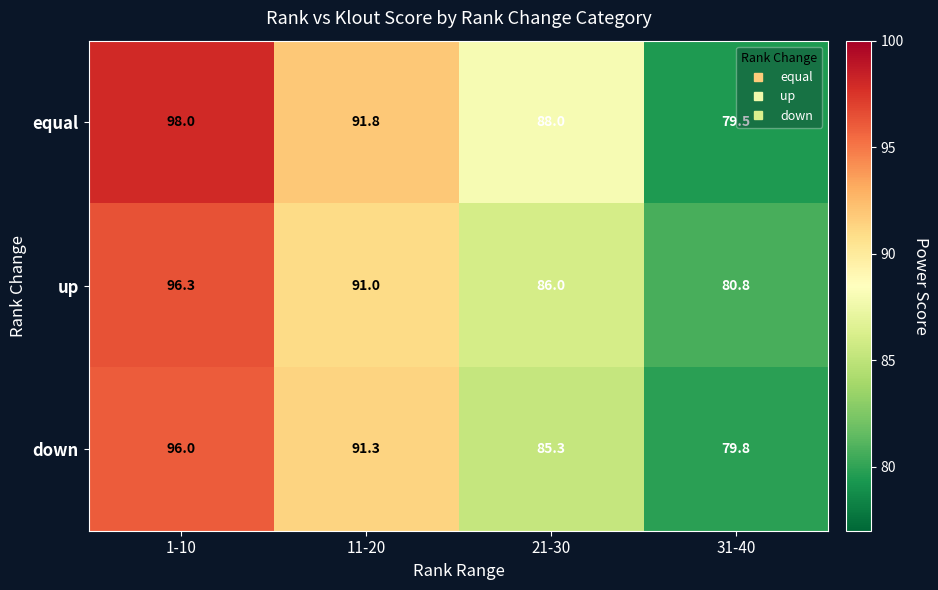

Where is up nearest to the value 88?

21-30